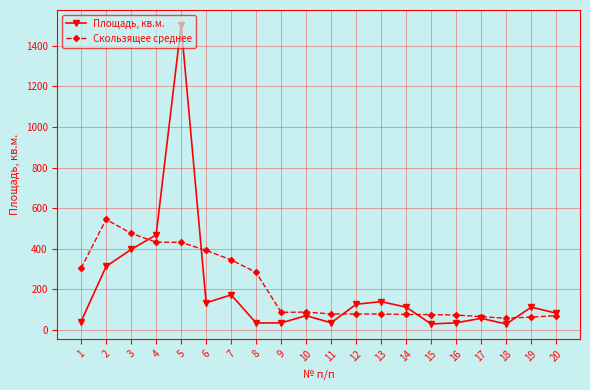

At which label is Площадь, кв.м. closest to 765?

4